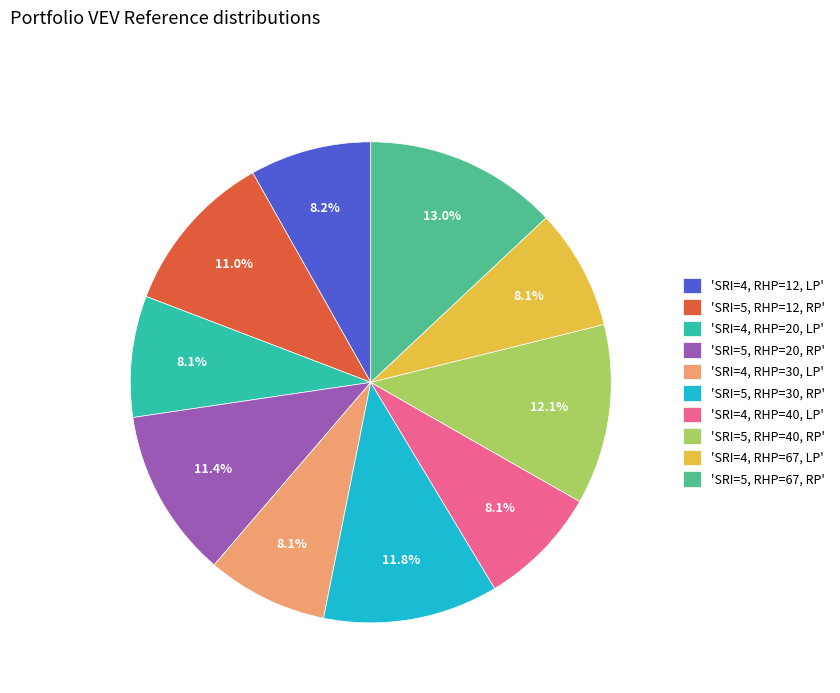

Does any single category account for the majority?

No